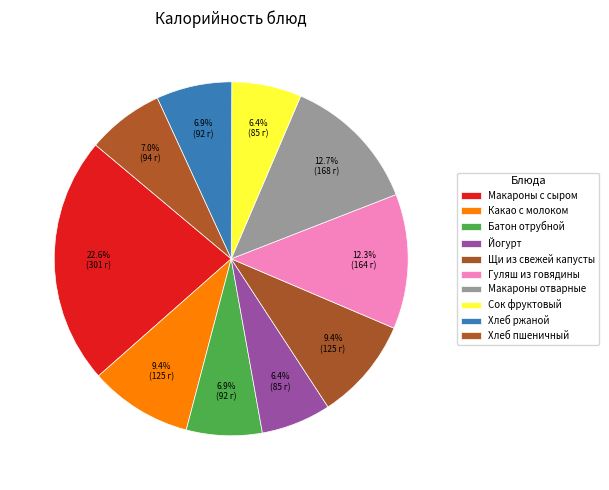

Rank the categories by value from highest to lowest.

Макароны с сыром, Макароны отварные, Гуляш из говядины, Какао с молоком, Щи из свежей капусты, Хлеб пшеничный, Батон отрубной, Хлеб ржаной, Йогурт, Сок фруктовый